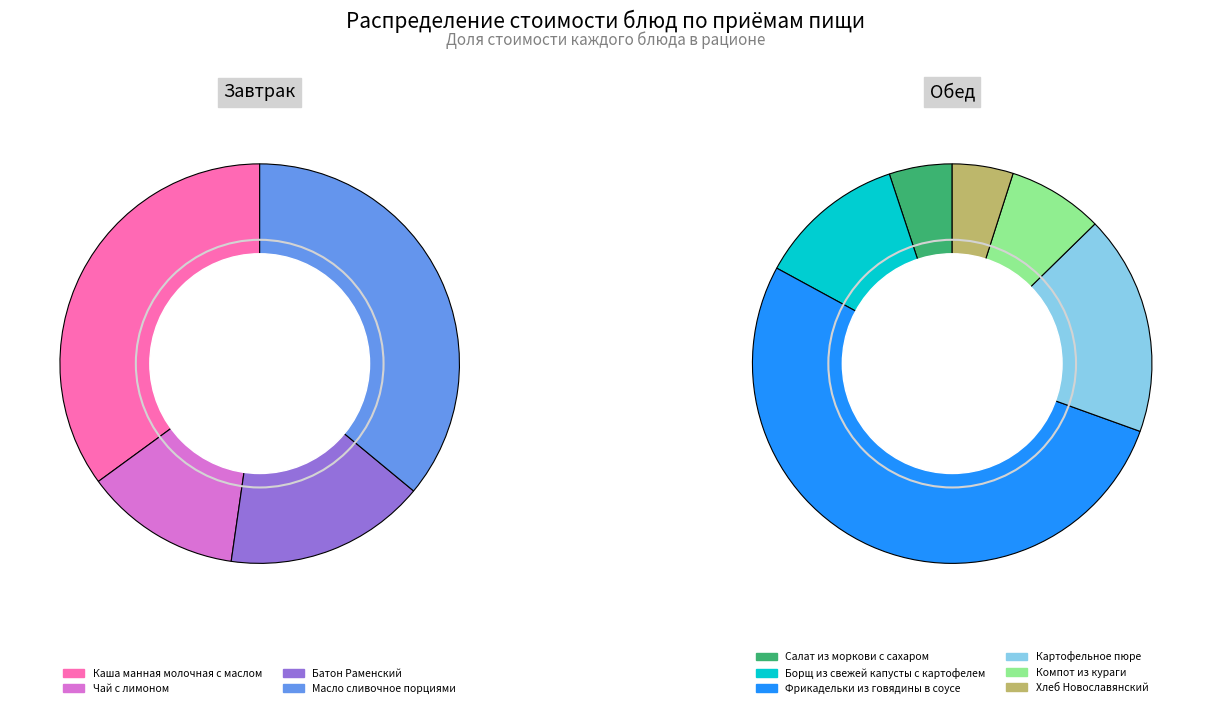

How many segments does this pie chart have?

10